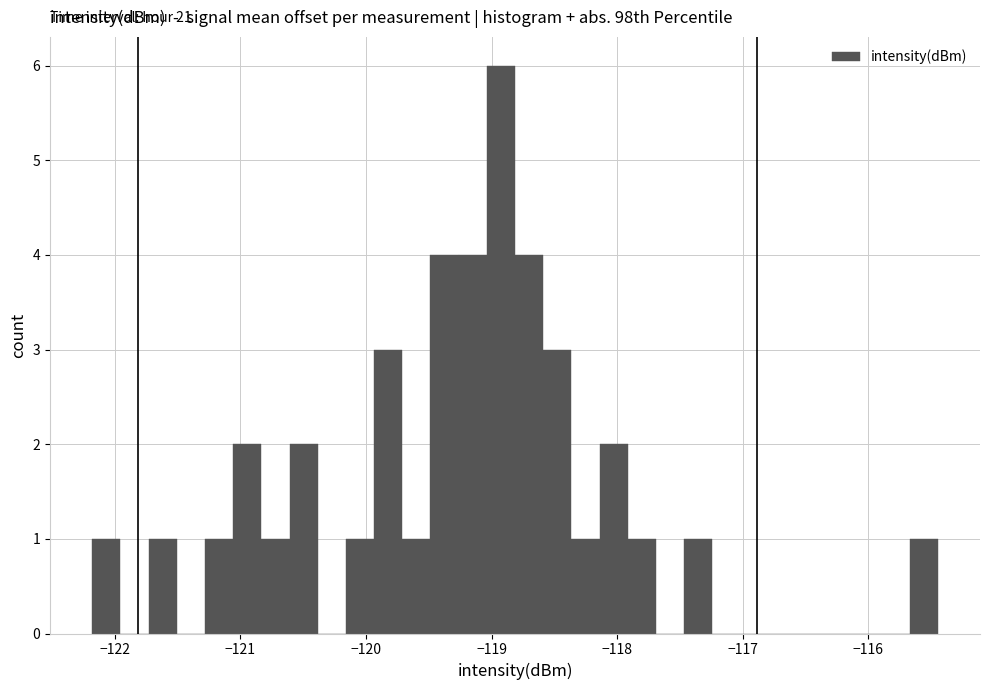

Around what value on the x-axis is the tallest bar? Give the approximate position of its centre, as read against the axis.

-118.9